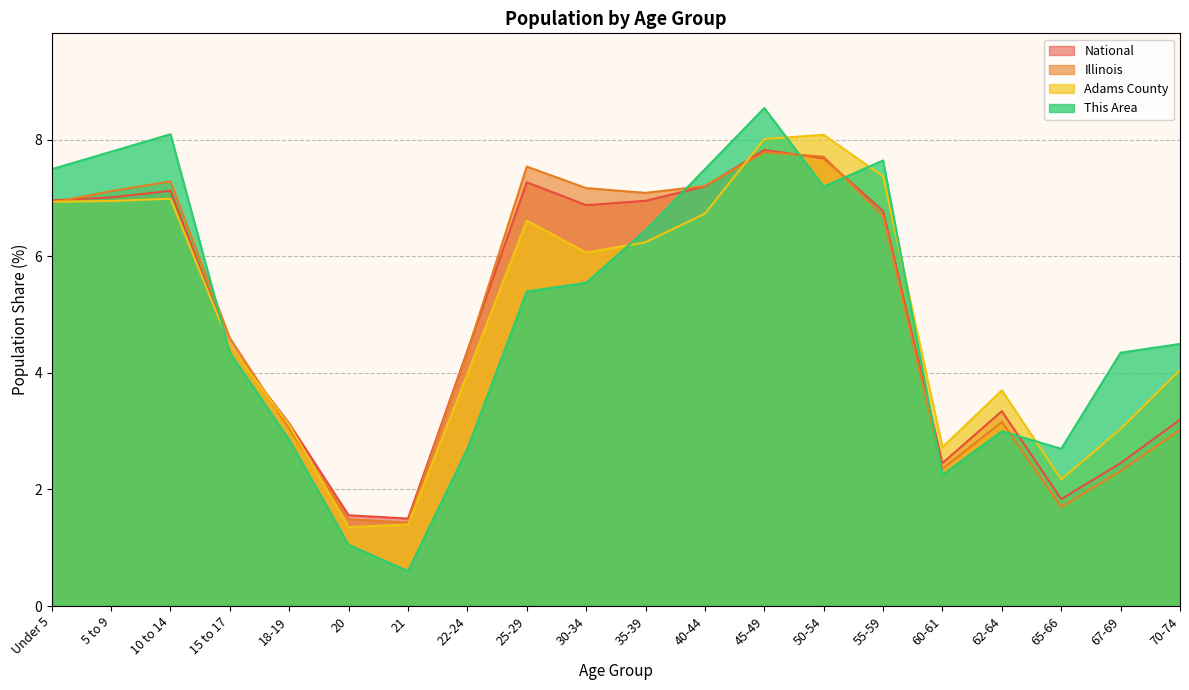

Which series has the largest total across all categories?

This Area